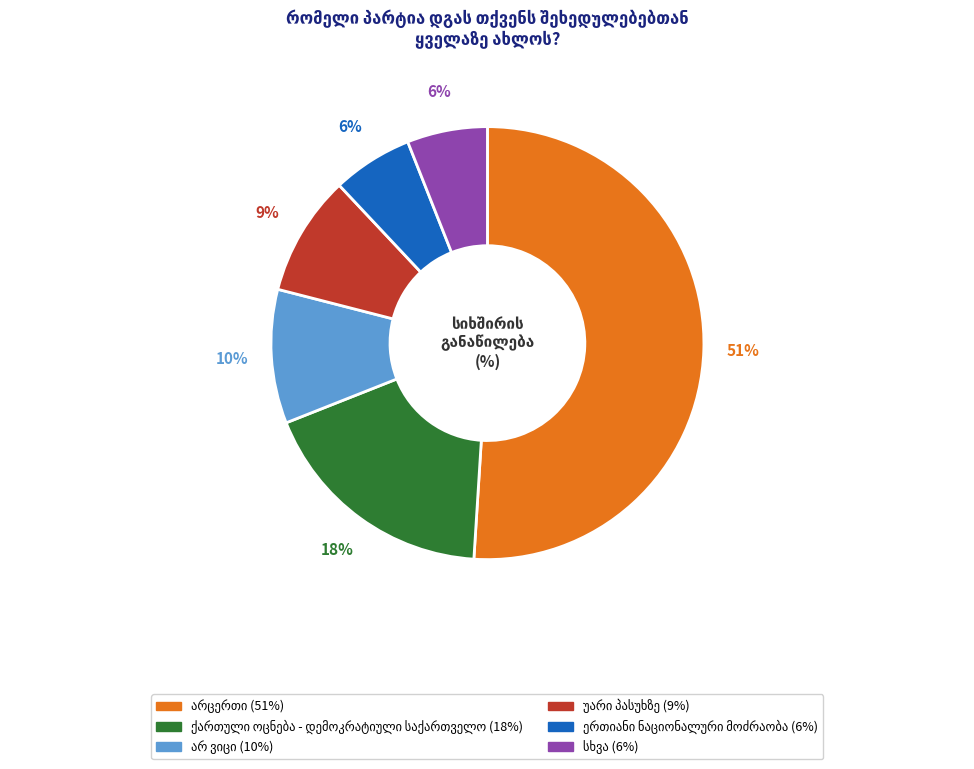

To the nearest percent, what is the difference between the largest and smallest slice percentages?

45%